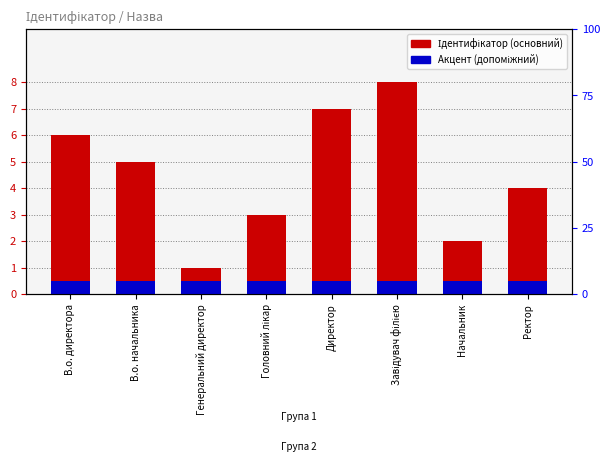

The value of Акцент (допоміжний) at Головний лікар is 0.1. True or false?

False